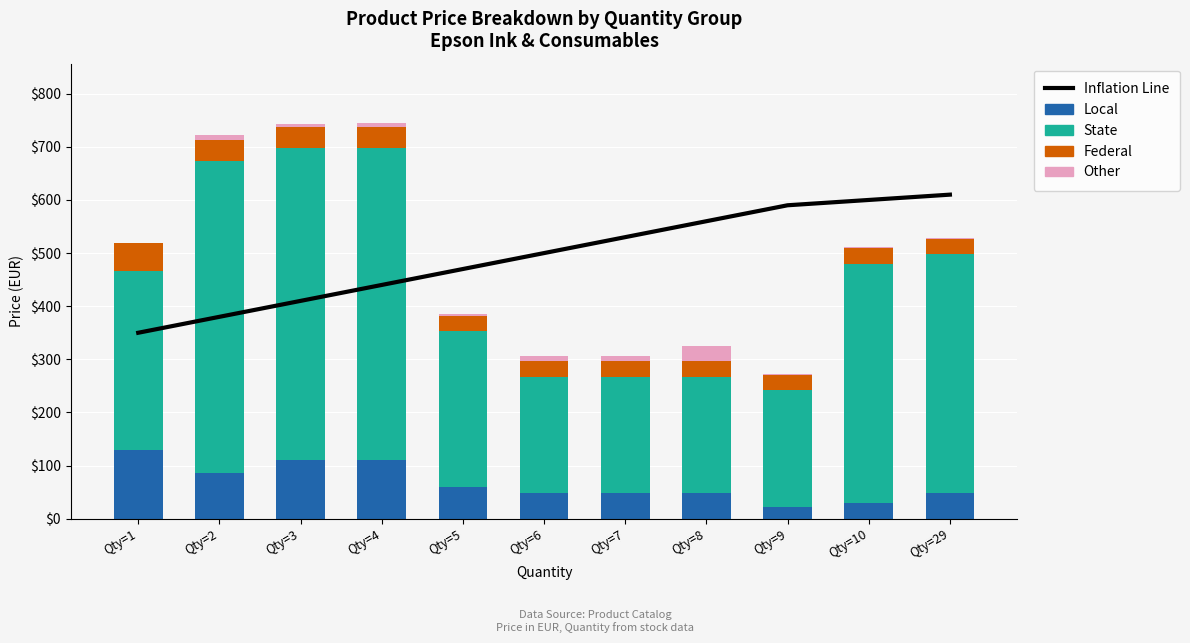

At which label is Federal closest to 41?

Qty=2